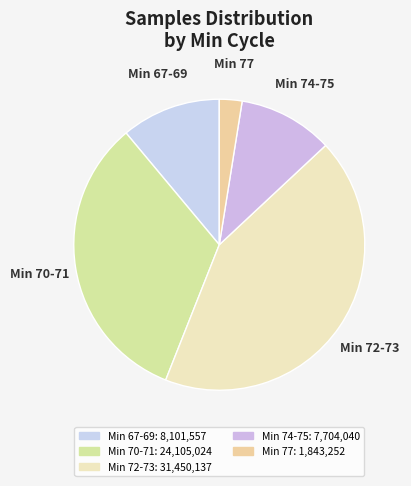

How many segments does this pie chart have?

5